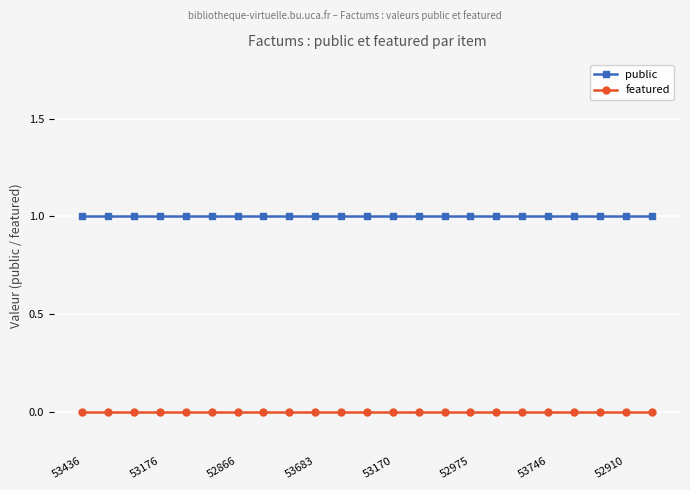

List the series in order of their peak value, highest first.

public, featured